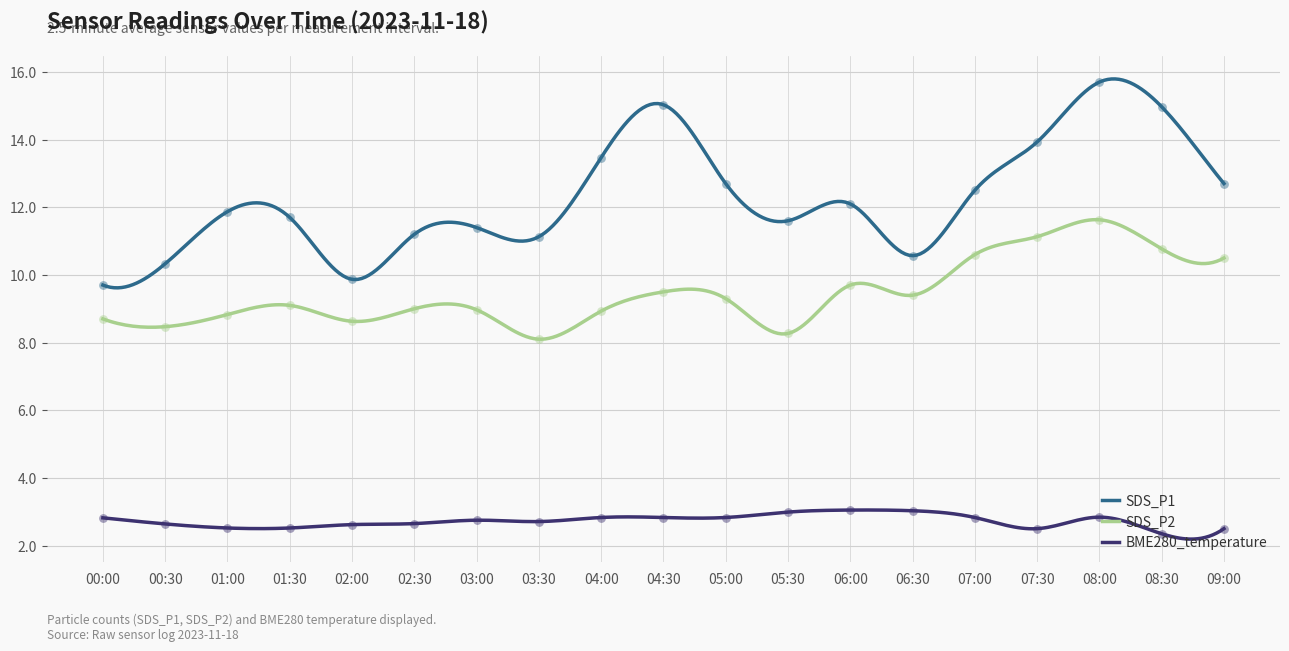

What are all the series names shown in the legend?

SDS_P1, SDS_P2, BME280_temperature